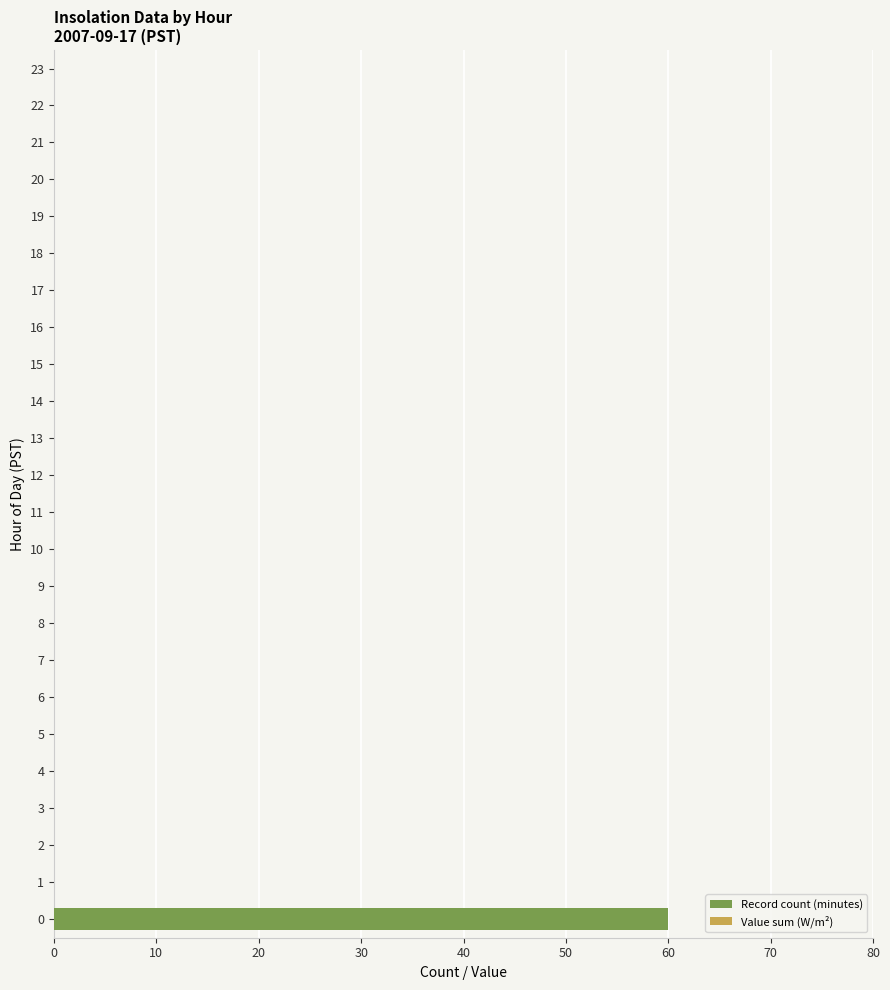

True or false: the data shows 20 at 19.

False